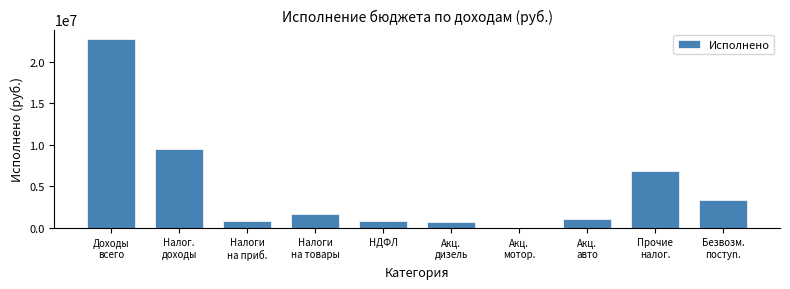

What is the sum of all values?

47320816.4